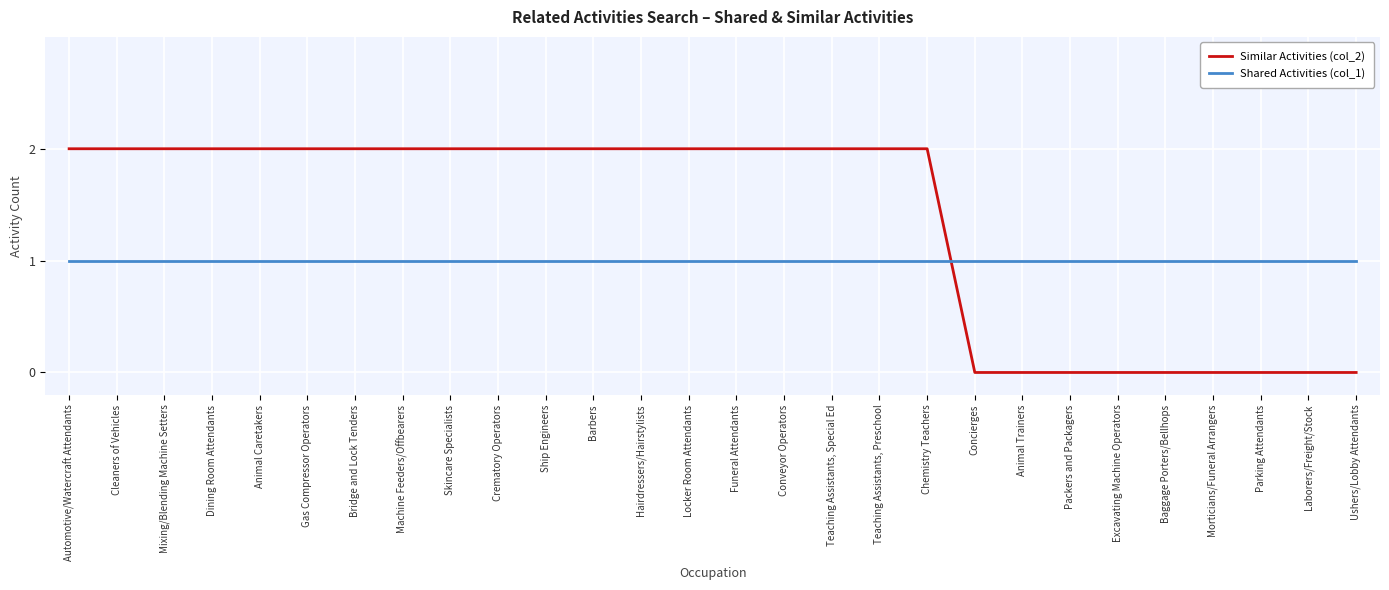

Which series has the largest total across all categories?

Similar Activities (col_2)